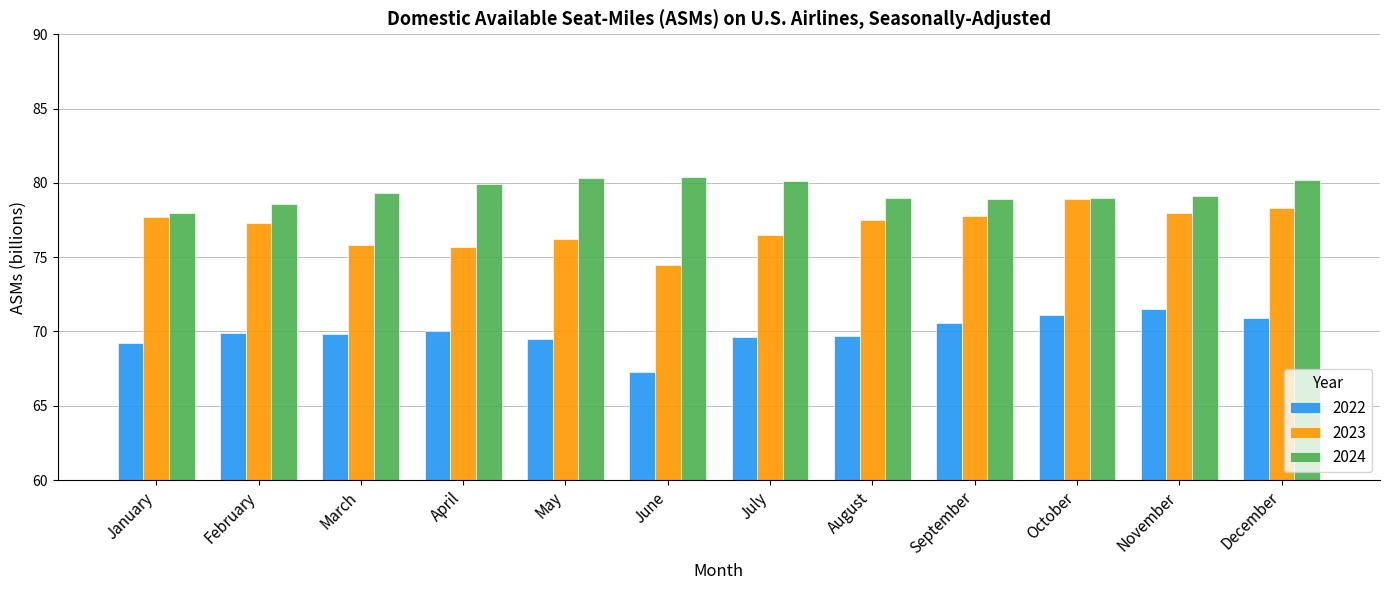

What is the value of the 2023 bar at the 1st from the left?

77.7